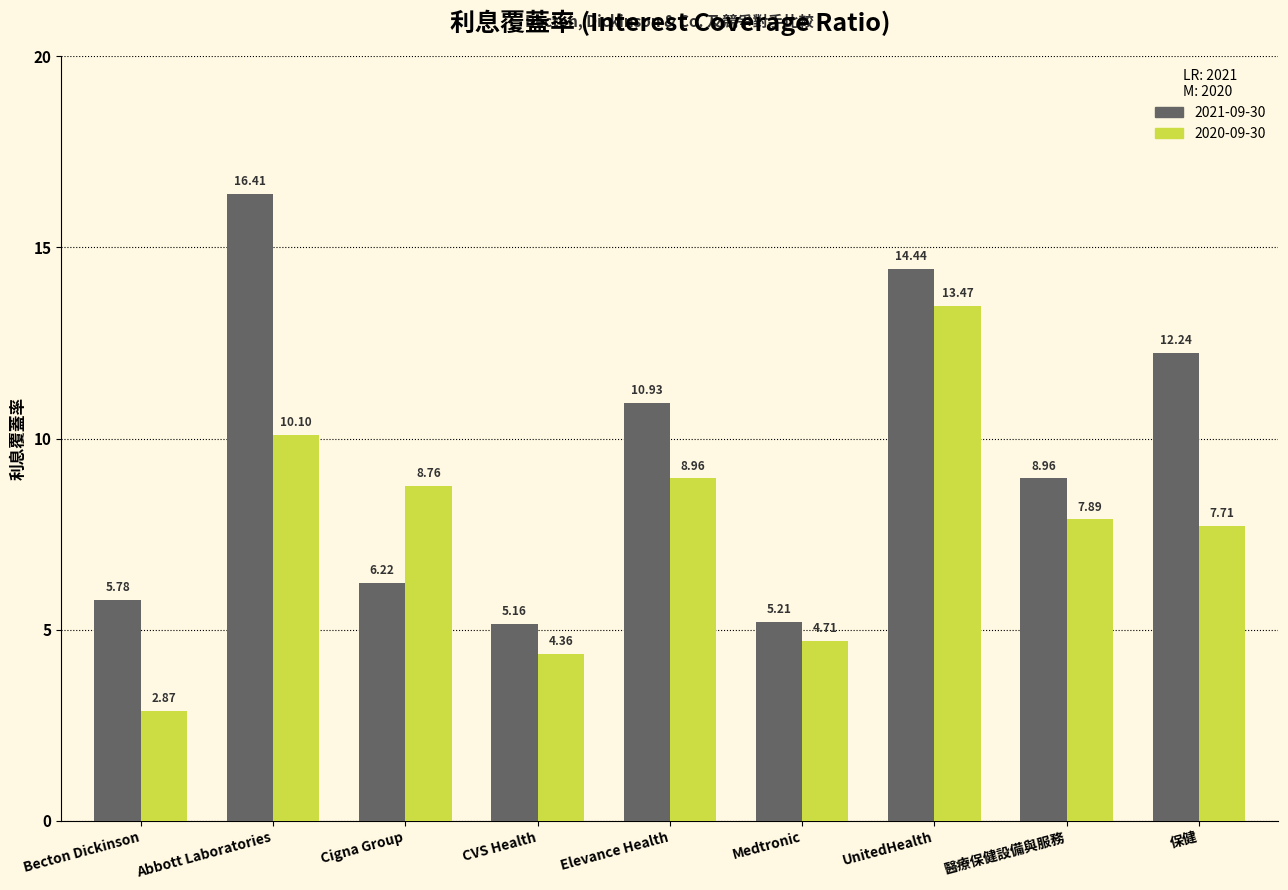

Which series has the largest range (max minus min)?

2021-09-30